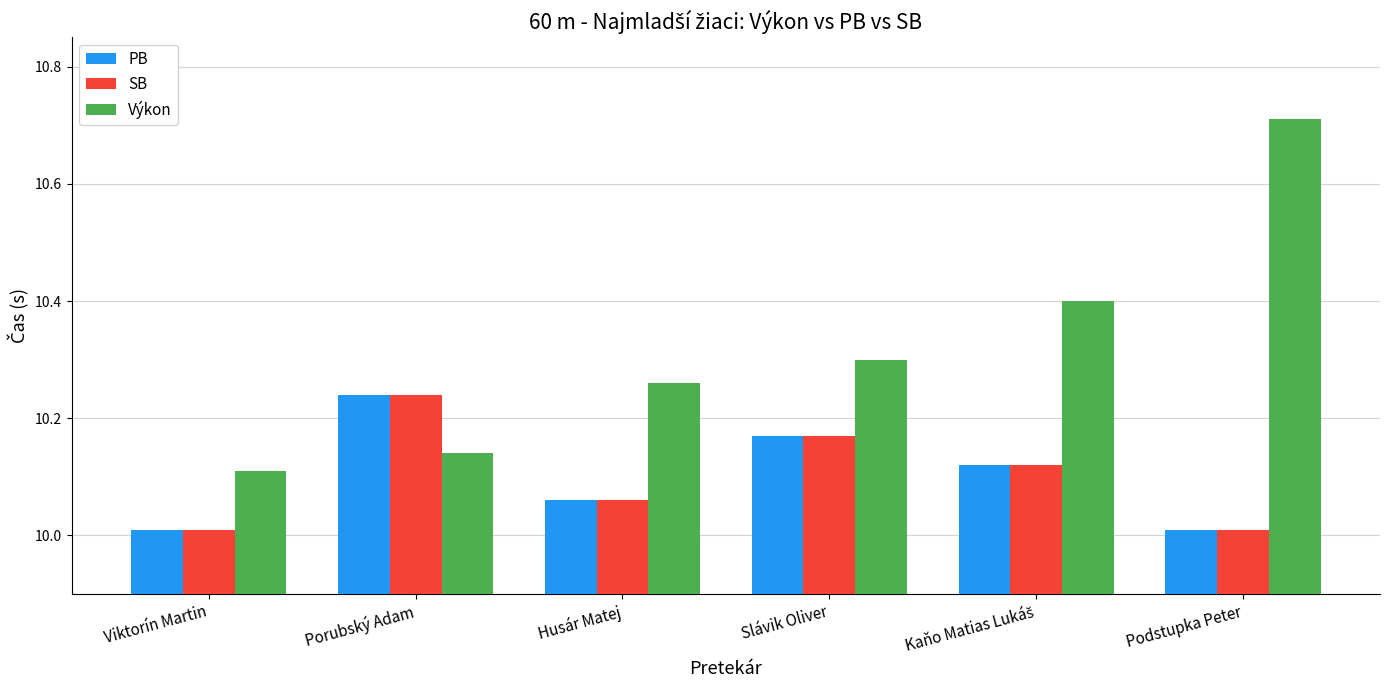

Which series has the largest total across all categories?

Výkon